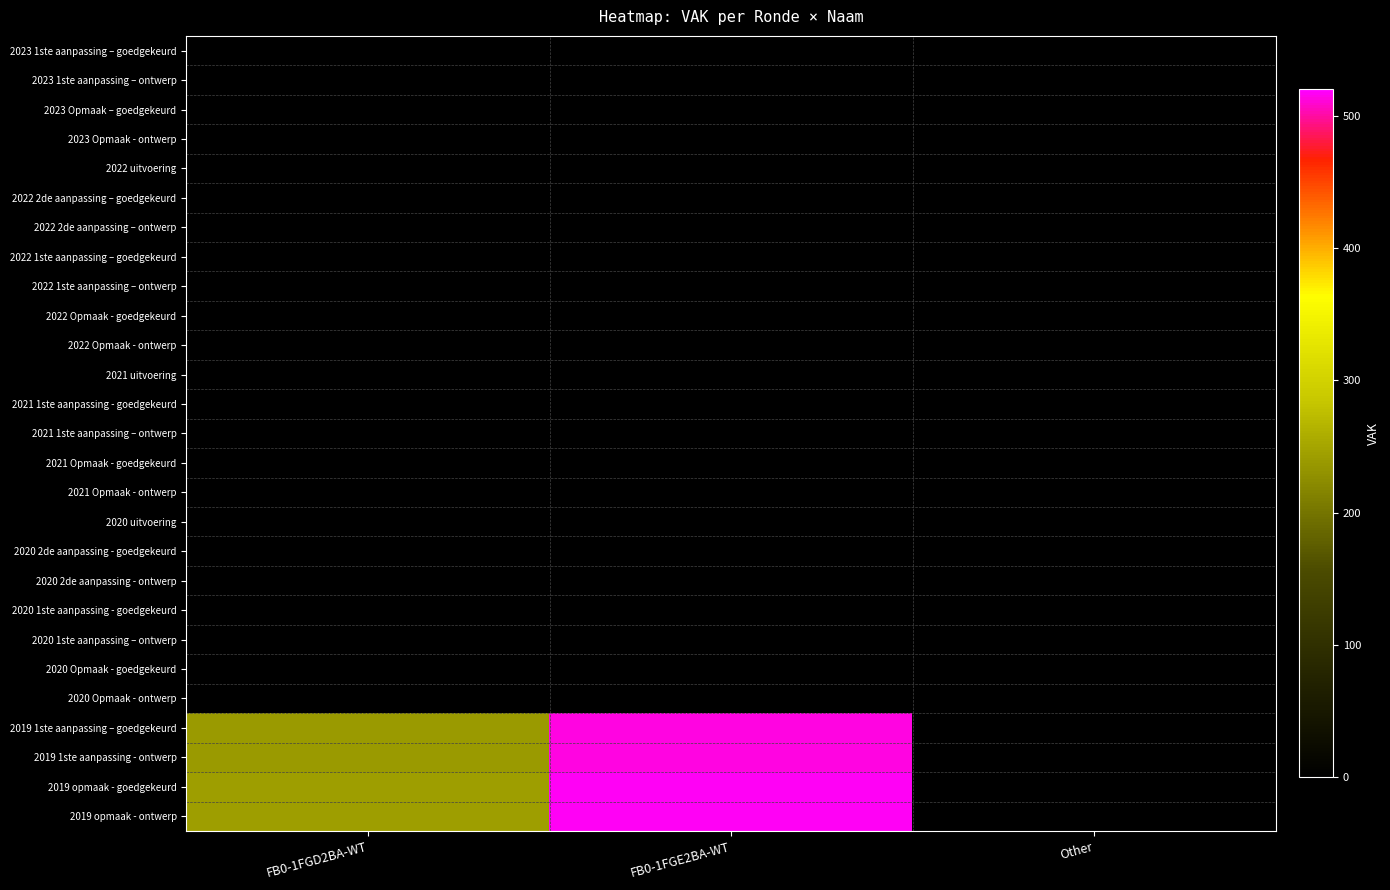

What is the minimum value shown in the chart?

239.0